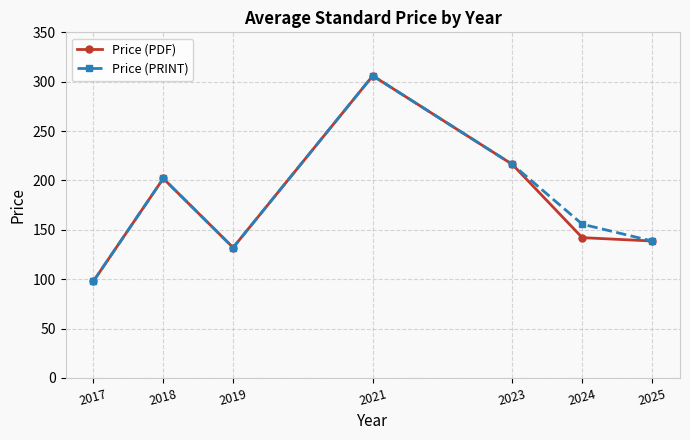

The Price (PDF) series shows 132.0 at 2019. True or false?

True